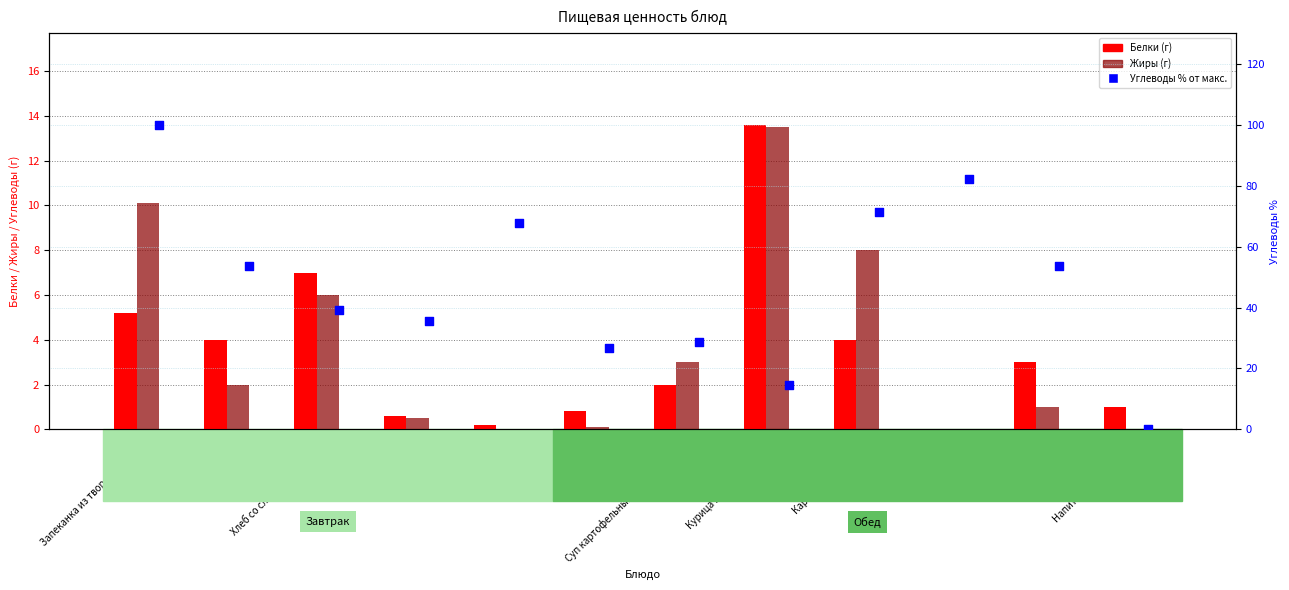

What is the total value across all series at Напиток из шиповника?

1.0